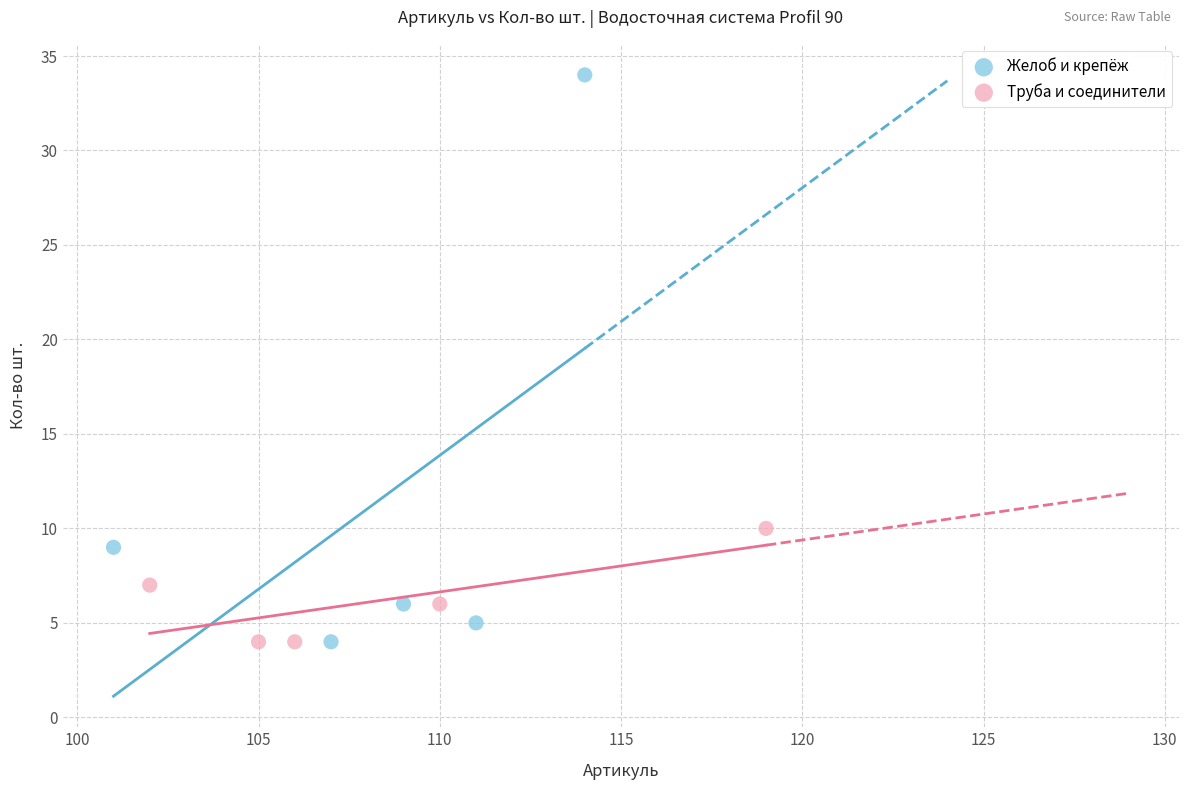

Which series reaches the maximum Y coordinate?

Желоб и крепёж